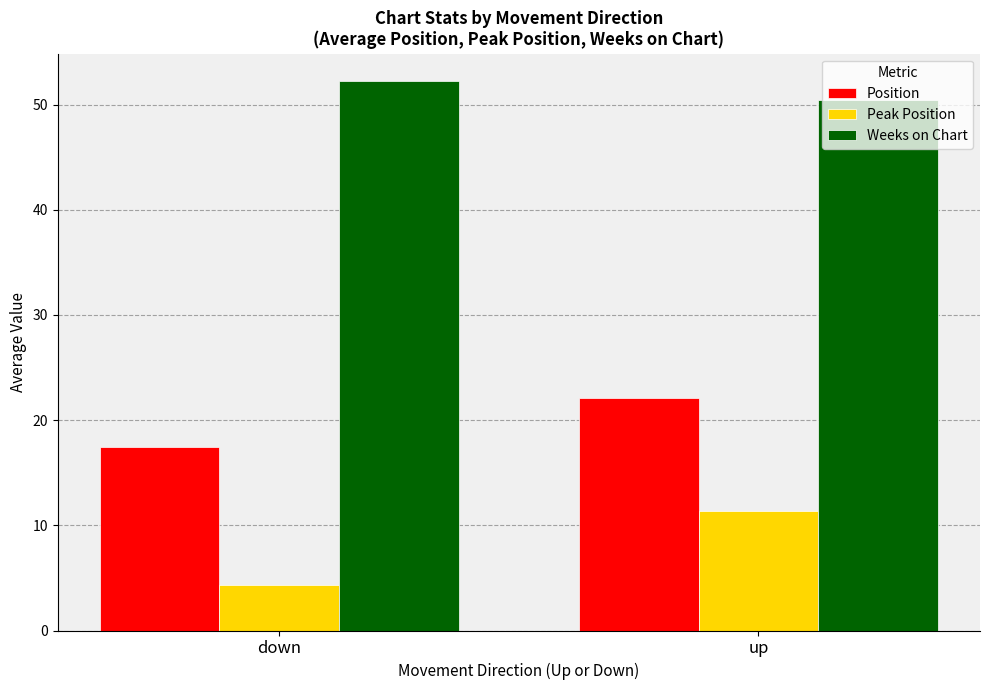

Rank the series by their maximum value, from lowest to highest.

Peak Position, Position, Weeks on Chart